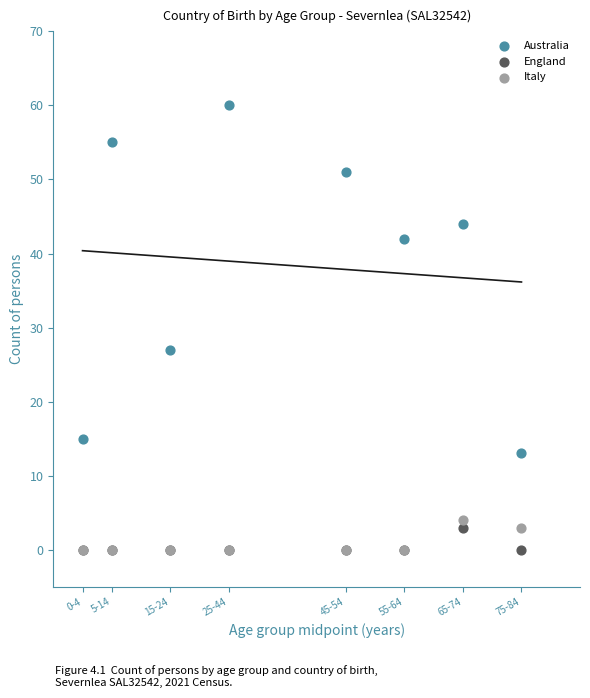

In the Australia series, what Y value is closest to 36?

42